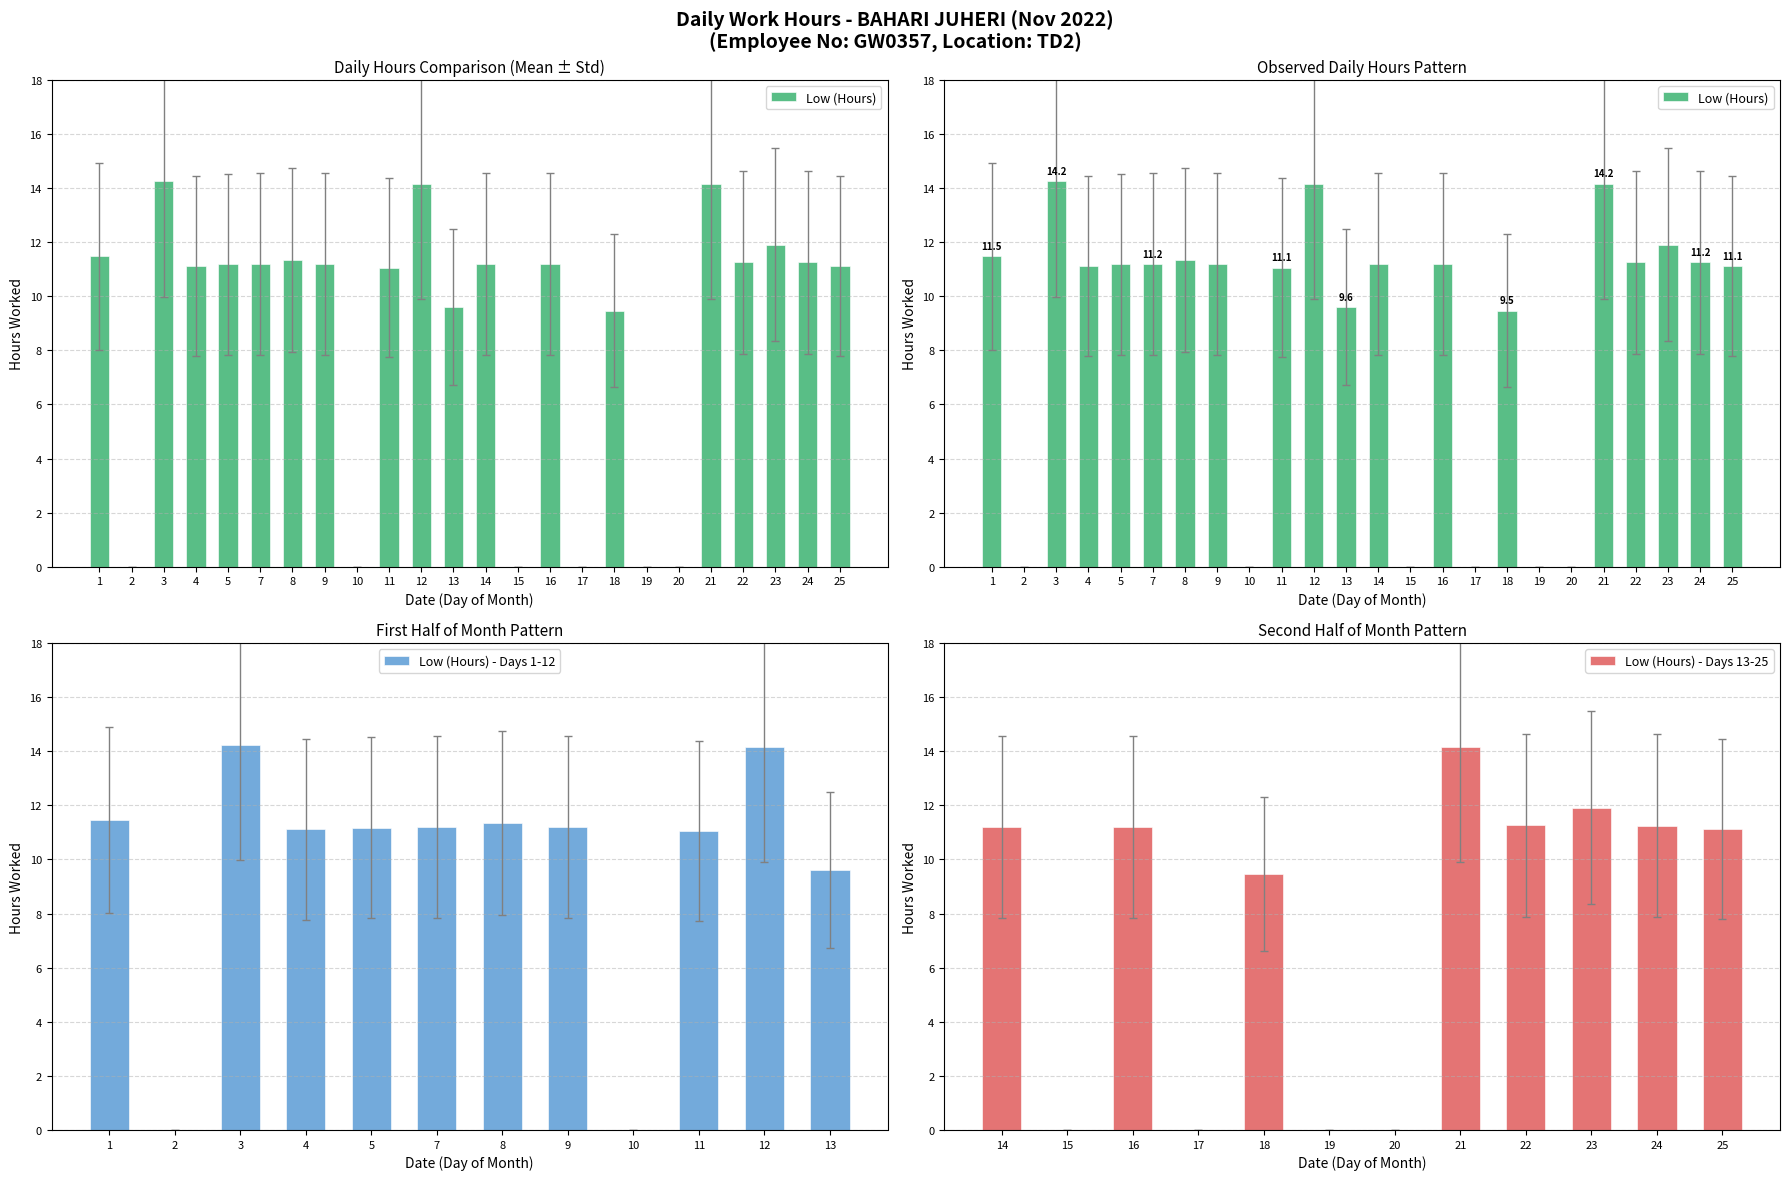

The Low (Hours) - Days 1-12 series shows 5.9 at 3. True or false?

False